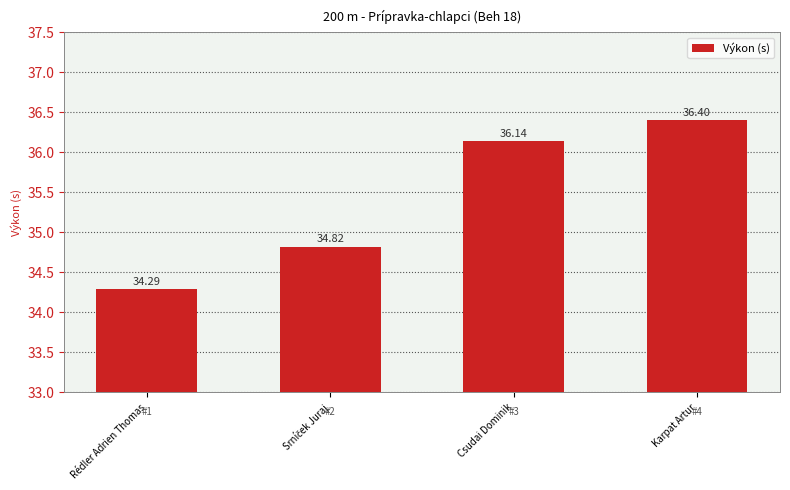

What is the label of the 2nd bar from the right?

Csudai Dominik